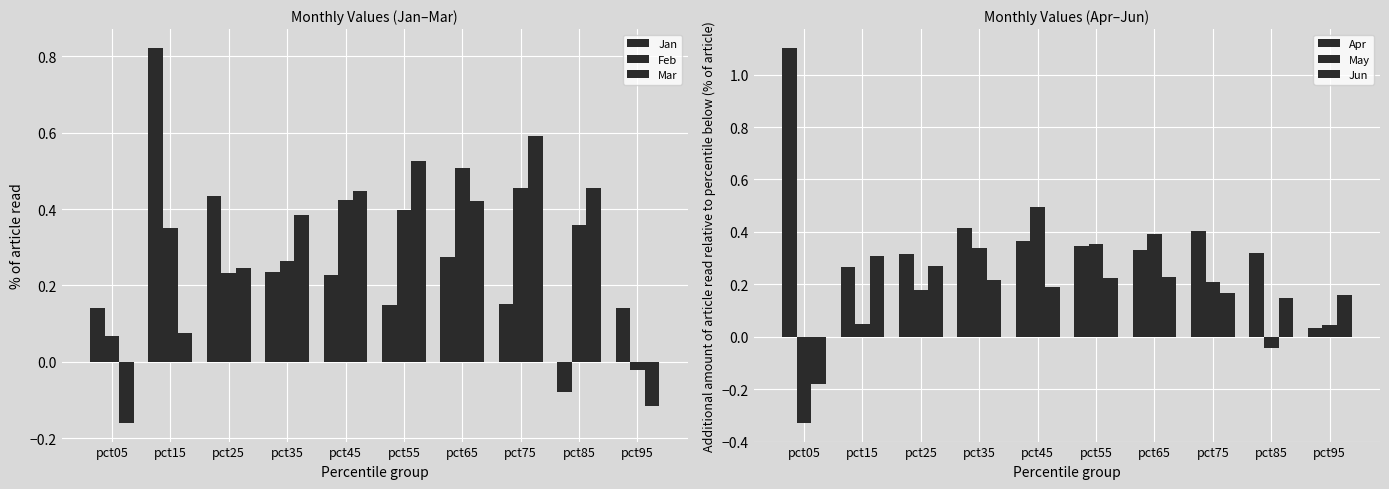

Which category has the highest value in the Jan series?

pct15